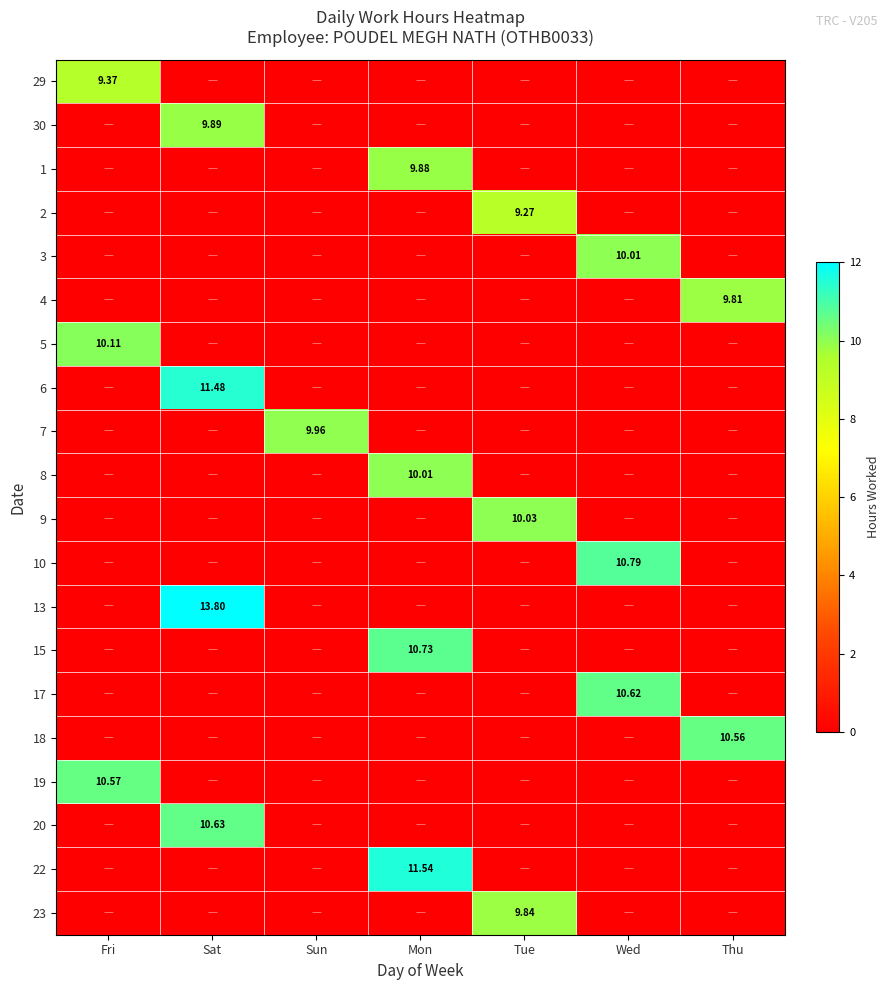

At Sun, list the series in order from largest to smallest.

7, 29, 30, 1, 2, 3, 4, 5, 6, 8, 9, 10, 13, 15, 17, 18, 19, 20, 22, 23